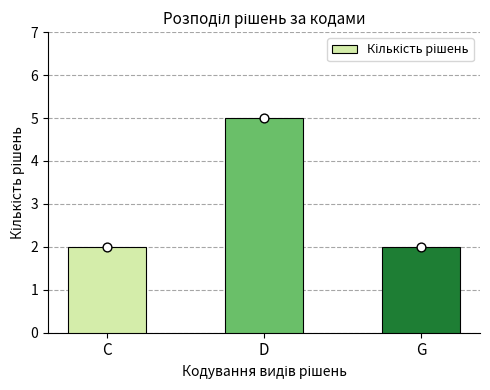

Which has a higher value, C or D?

D